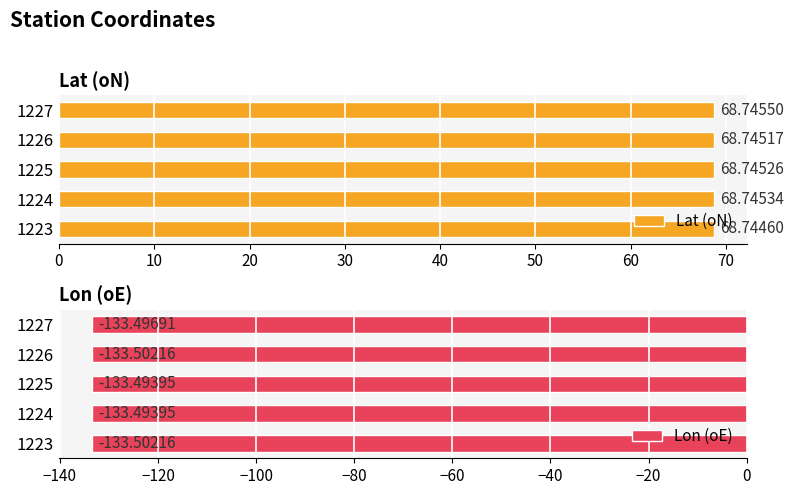

Rank the categories by Lat (oN) value from lowest to highest.

1223, 1226, 1225, 1224, 1227